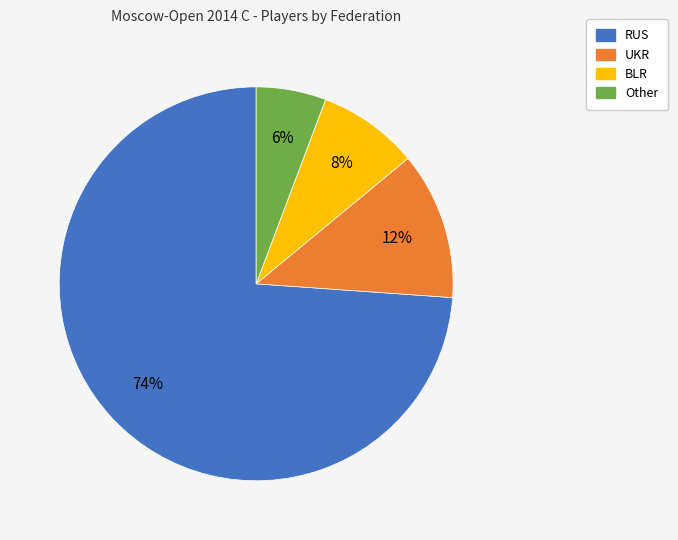

Does BLR account for over 50% of the chart?

No